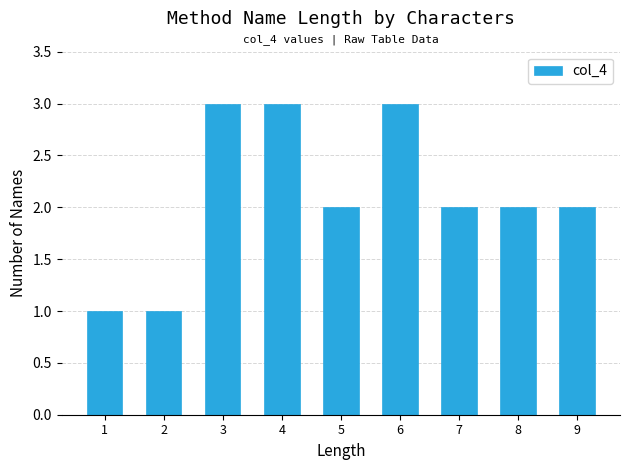

Reading left to right, transcribe all the data shown in this chart.

1=1	2=1	3=3	4=3	5=2	6=3	7=2	8=2	9=2